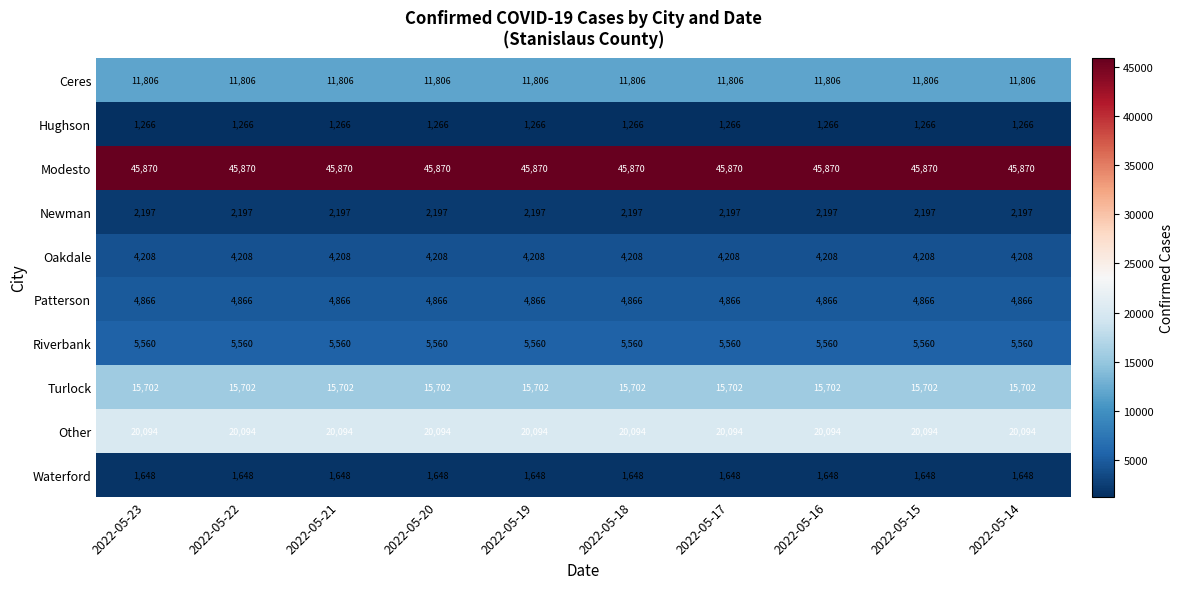

List the series in order of their peak value, highest first.

Modesto, Other, Turlock, Ceres, Riverbank, Patterson, Oakdale, Newman, Waterford, Hughson